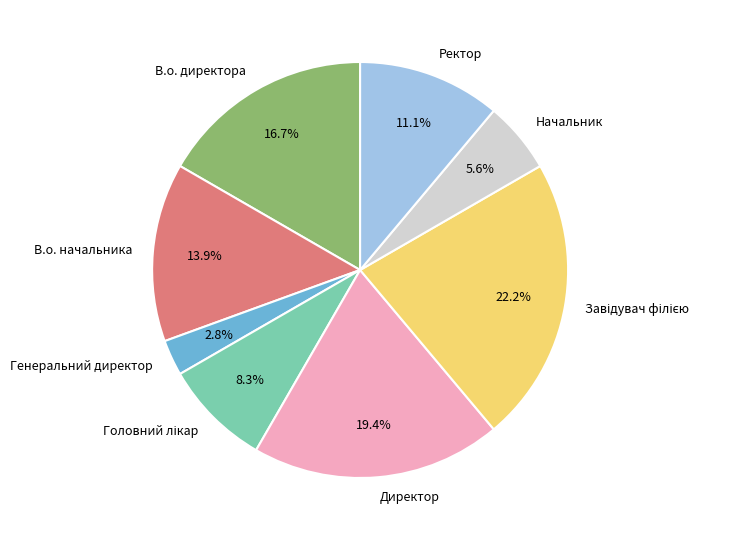

Does Генеральний директор account for over 50% of the chart?

No